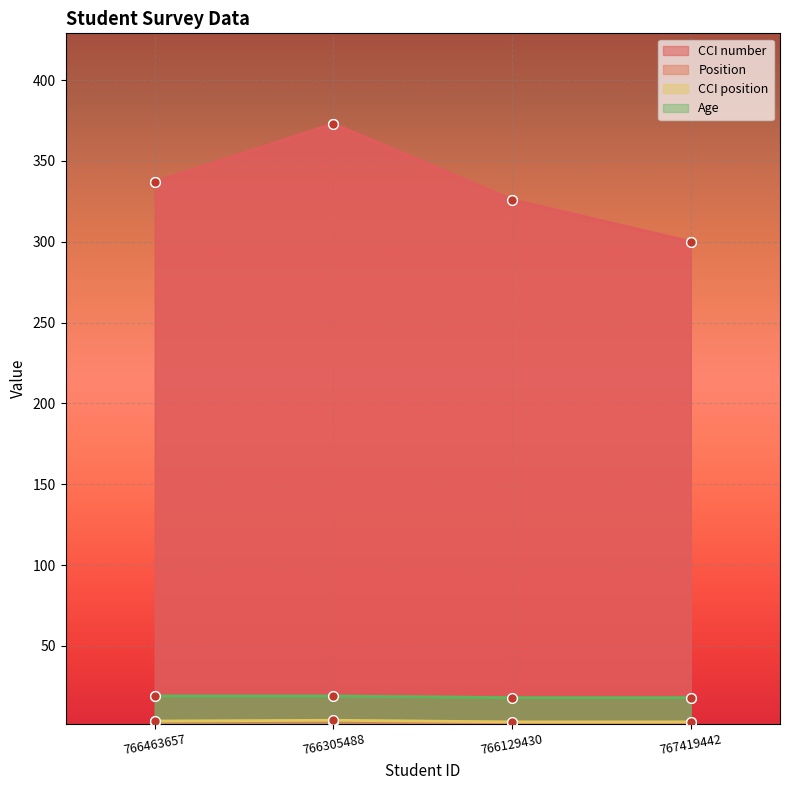

How many data points in Age are less than 19?

2